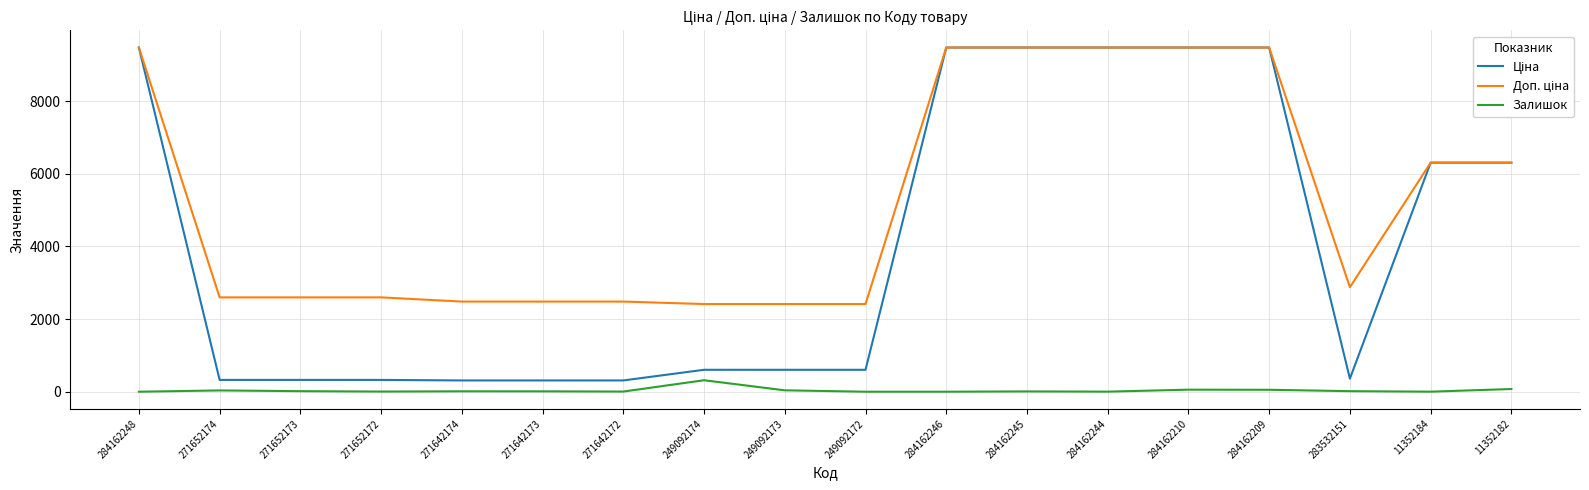

How many lines are shown in the chart?

3